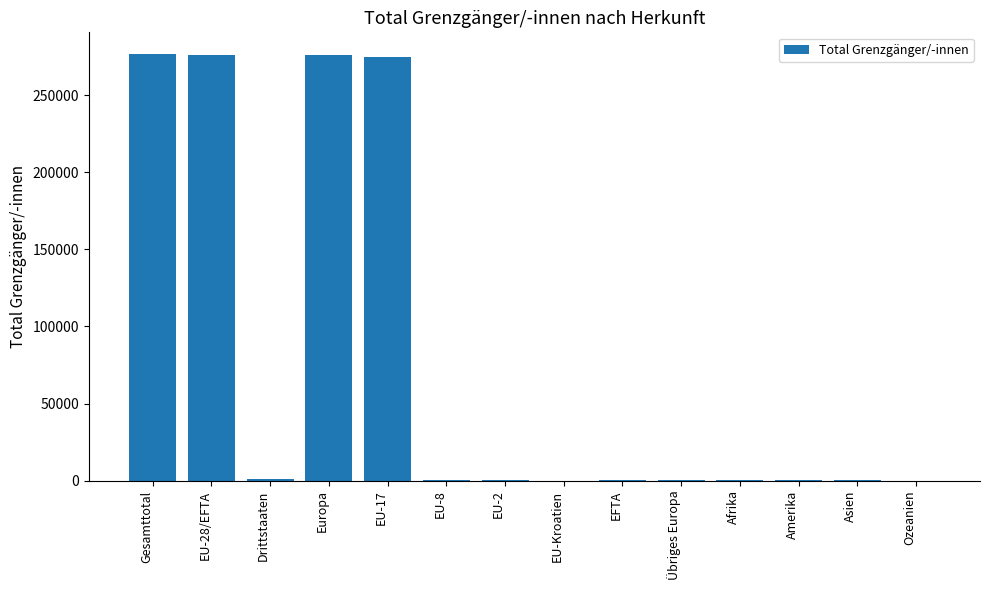

What is the greatest value displayed?

276856